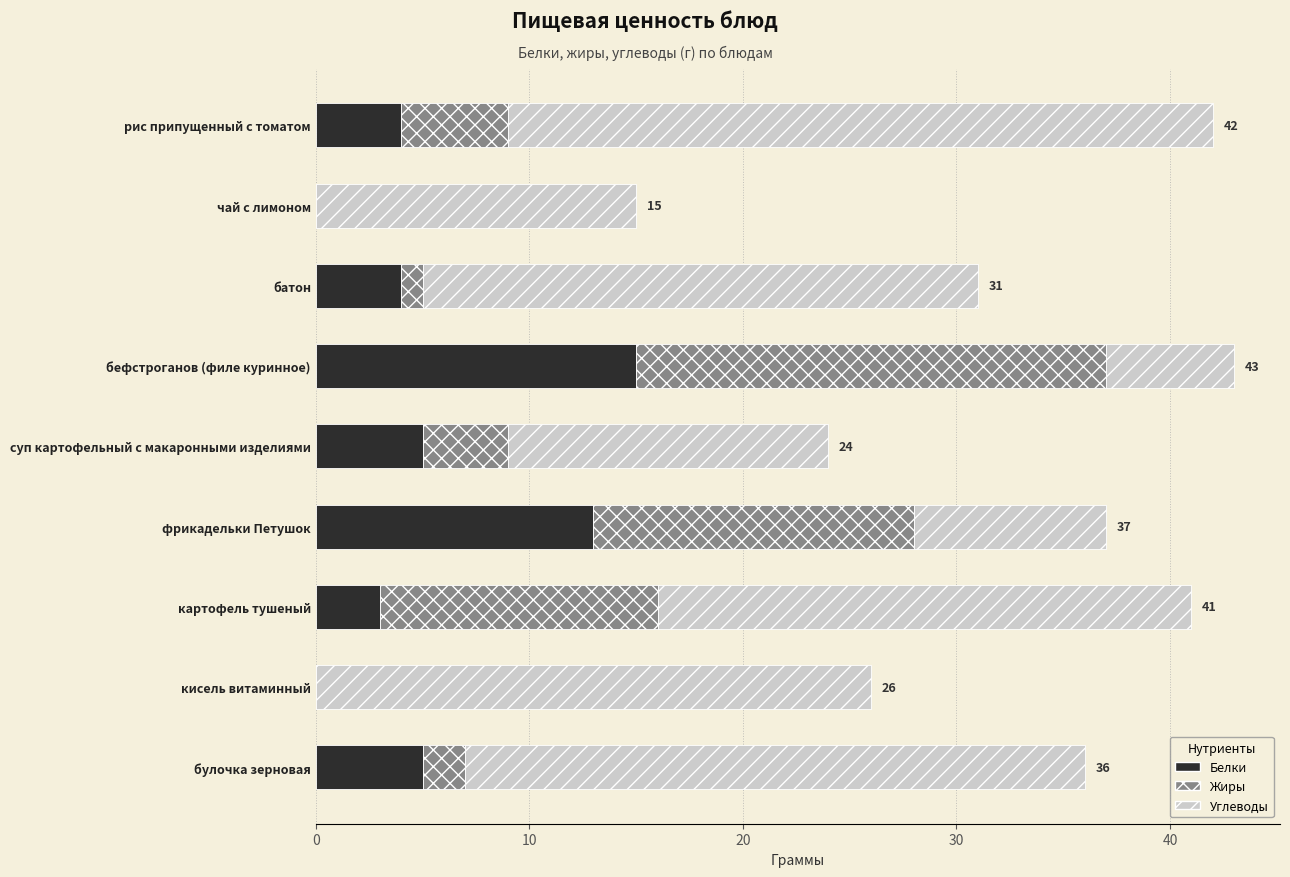

What value does the Белки series have at рис припущенный с томатом?

4